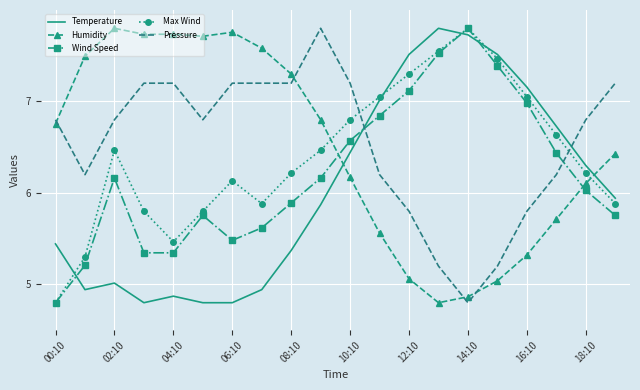

After their last crossing, which series has the higher values: Humidity or Wind Speed?

Humidity